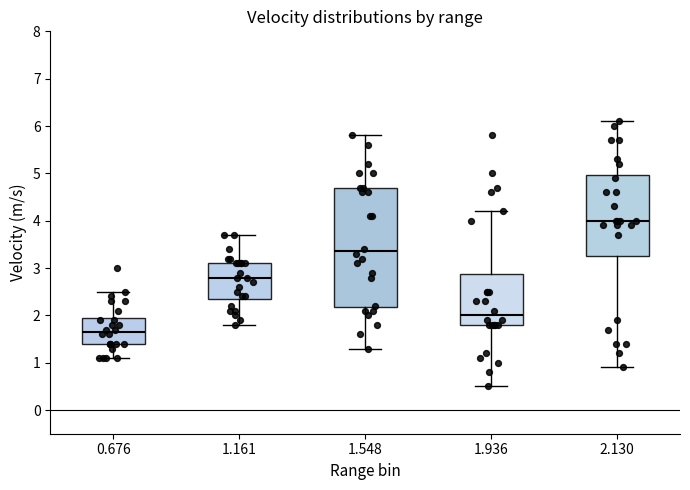

Reading left to right, transcribe this box plot: for each box, give where its median line is, the range the box spans, and where its two whiskers end, as read against the y-axis. The values are not printed on the chart, so give them approximately, as read against the axis.

0.676: median 1.7, box 1.4 to 2.0, whiskers 1.1 to 2.5
1.161: median 2.8, box 2.4 to 3.1, whiskers 1.8 to 3.7
1.548: median 3.4, box 2.2 to 4.7, whiskers 1.3 to 5.8
1.936: median 2.0, box 1.8 to 2.9, whiskers 0.5 to 4.2
2.130: median 4.0, box 3.3 to 5.0, whiskers 0.9 to 6.1